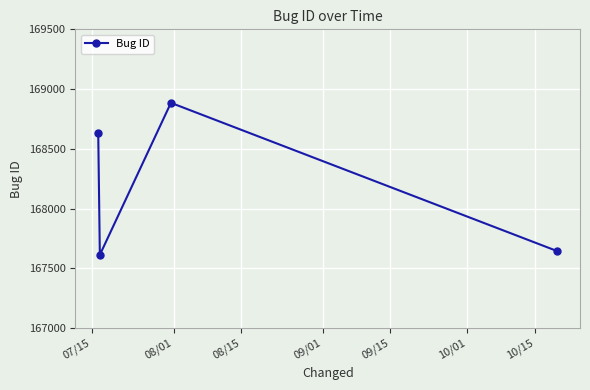

What is the smallest value displayed?

167613